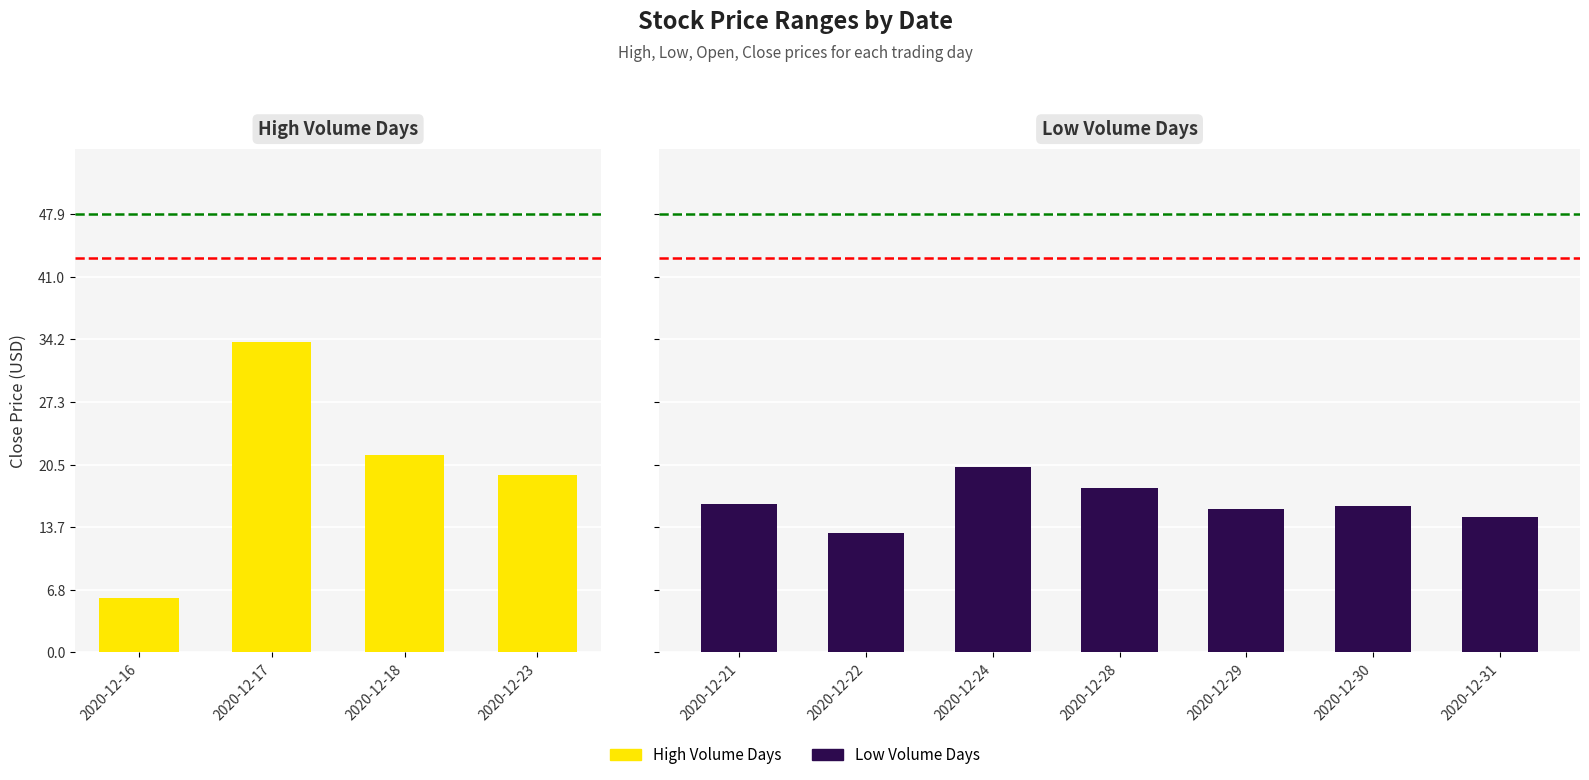

Does the chart contain stacked bars?

No